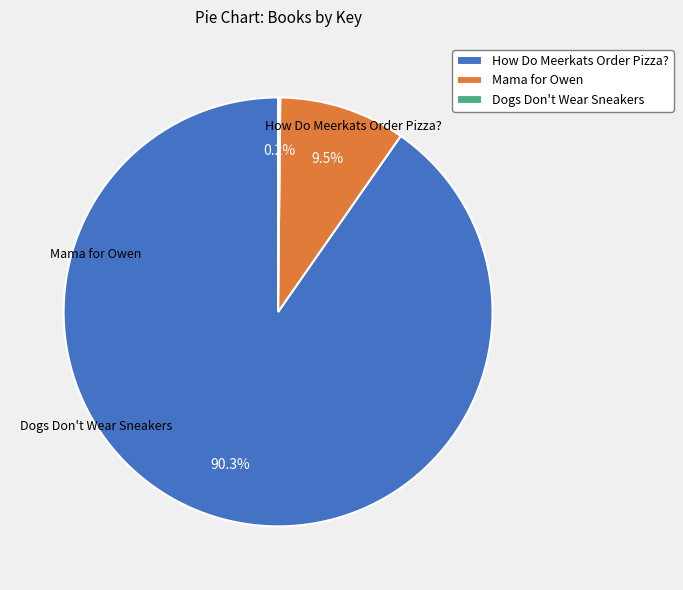

What is the largest slice in the pie chart?

How Do Meerkats Order Pizza?